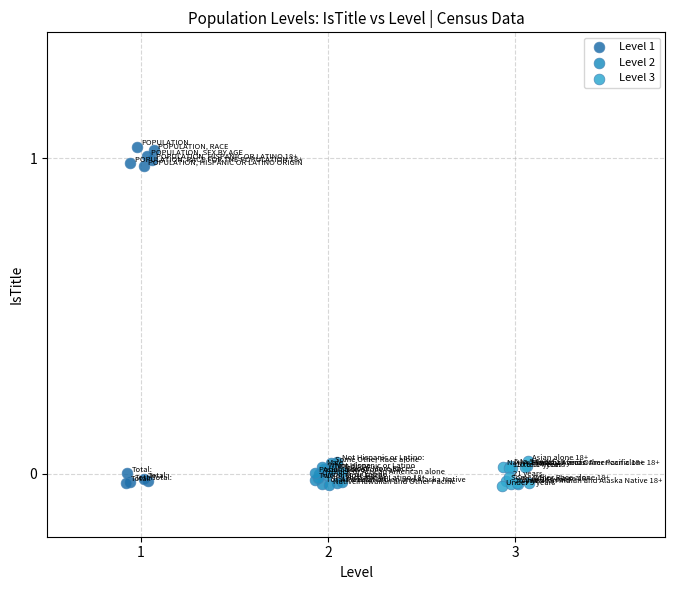

Which series has the largest Y range (max minus min)?

Level 1